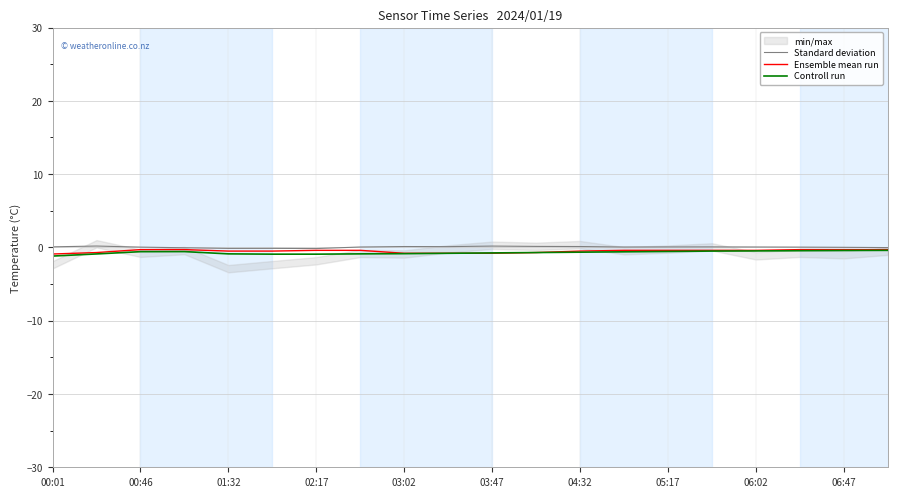

Rank the series by their maximum value, from highest to lowest.

Standard deviation, Ensemble mean run, Controll run